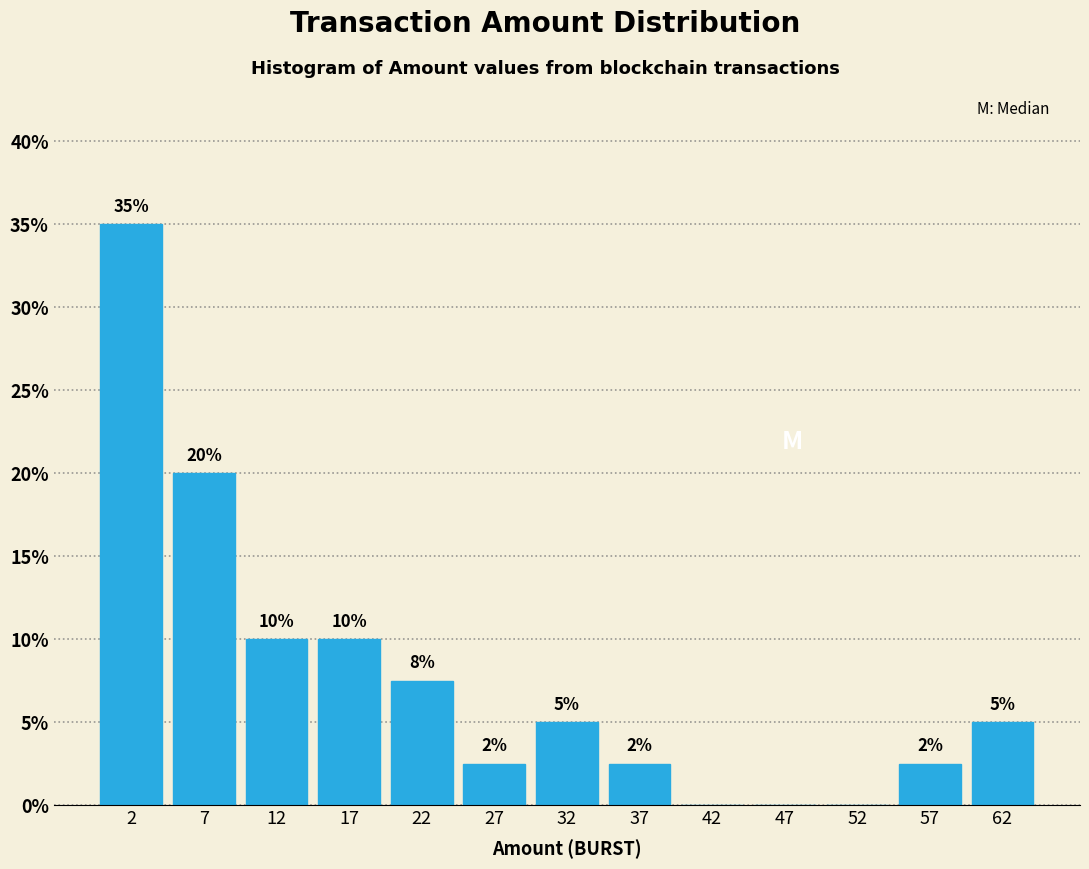

Over which range of the x-axis is the bar tallest?

0 to 5